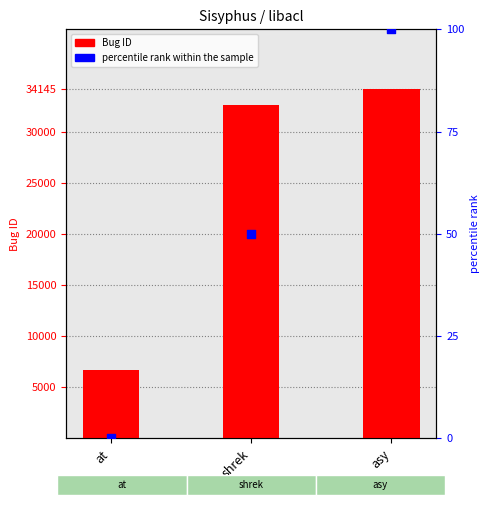

What are all the series names shown in the legend?

Bug ID, percentile rank within the sample